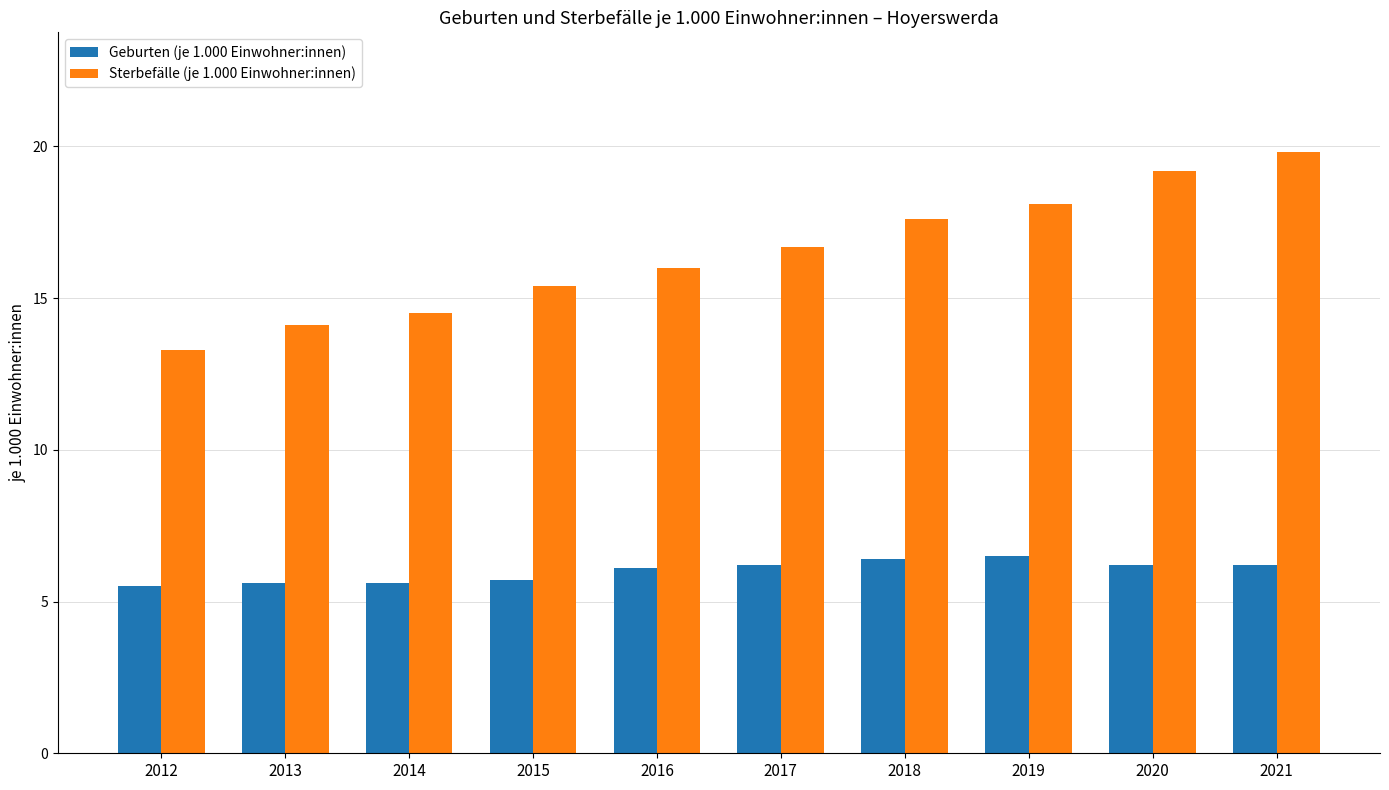

The Sterbefälle (je 1.000 Einwohner:innen) series shows 8.0 at 2012. True or false?

False